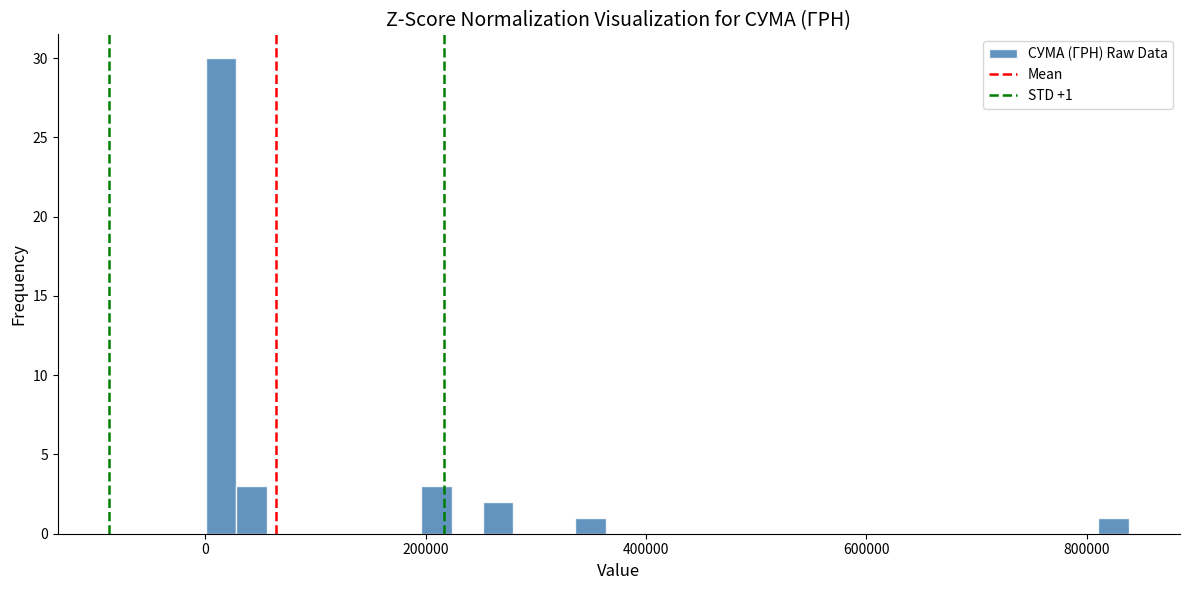

Around what value on the x-axis is the tallest bar? Give the approximate position of its centre, as read against the axis.

20000